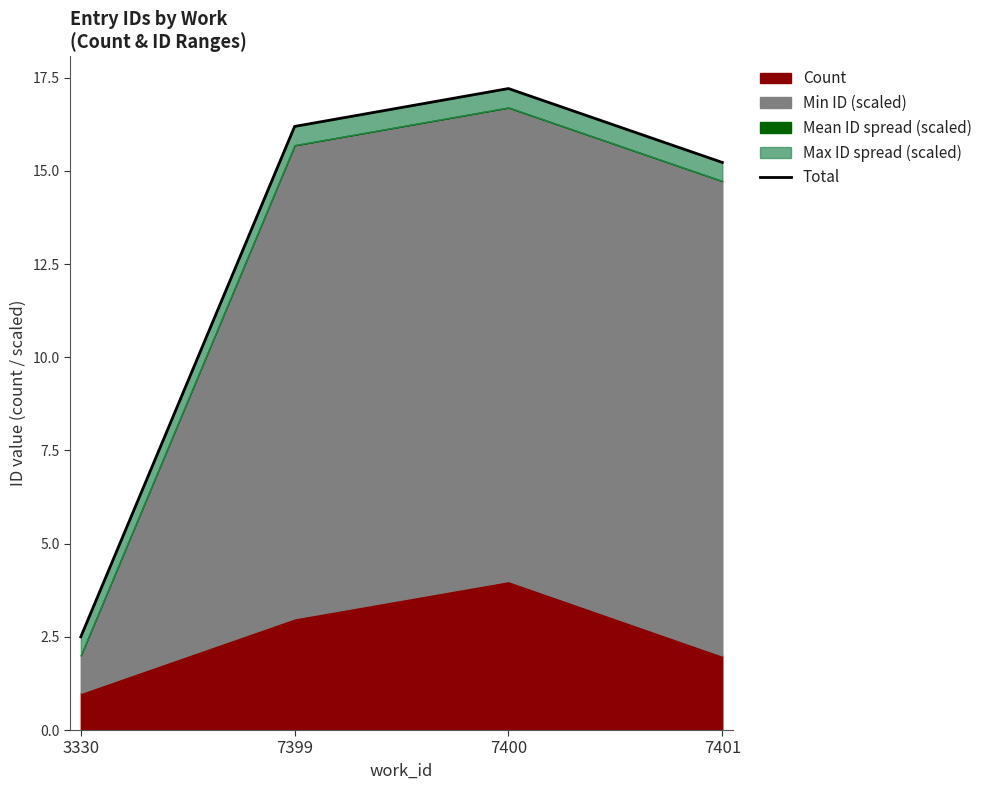

At which category does the chart reach its peak across all series?

7400